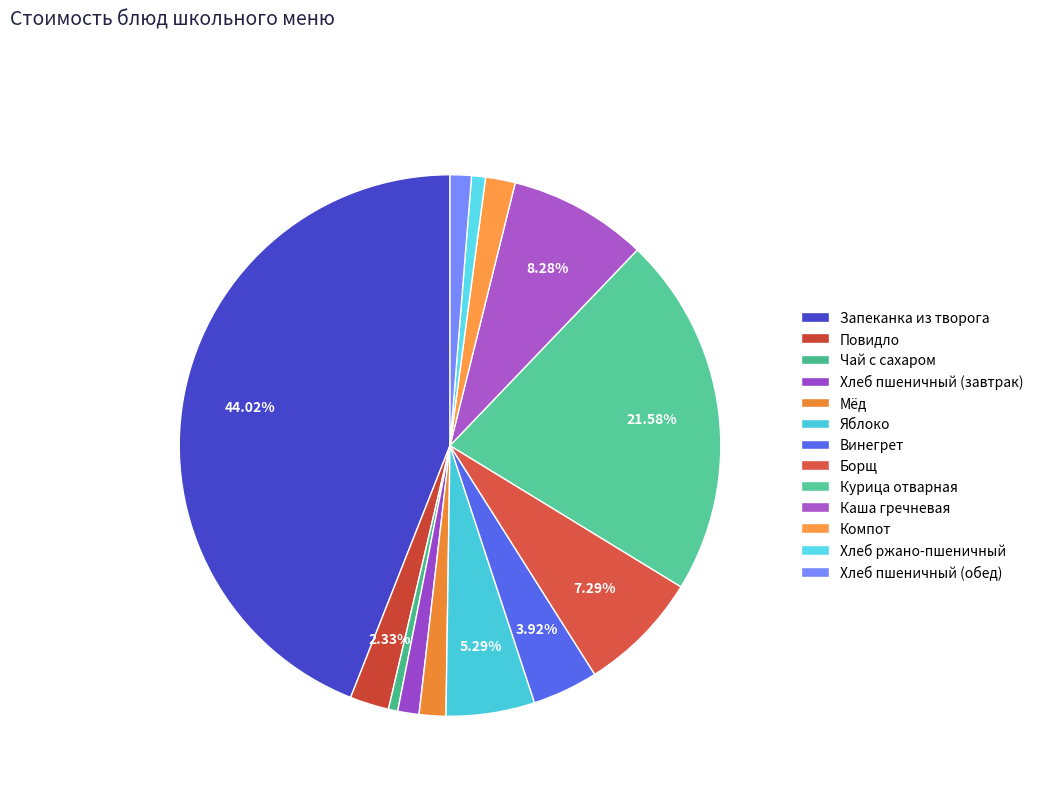

Is the sum of Хлеб пшеничный (завтрак) and Борщ greater than half?

No